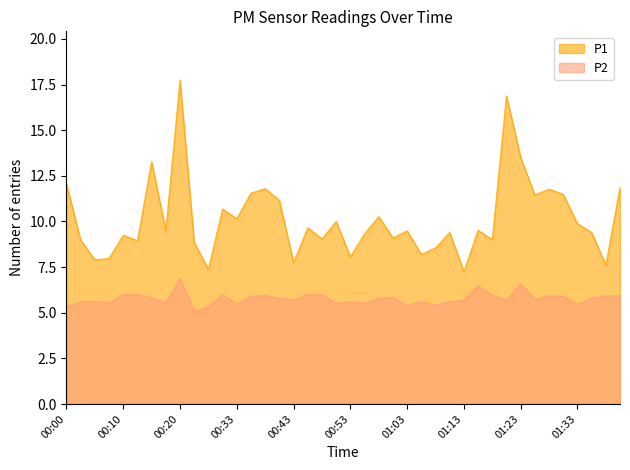

What is the highest value of the P2 series?

6.9